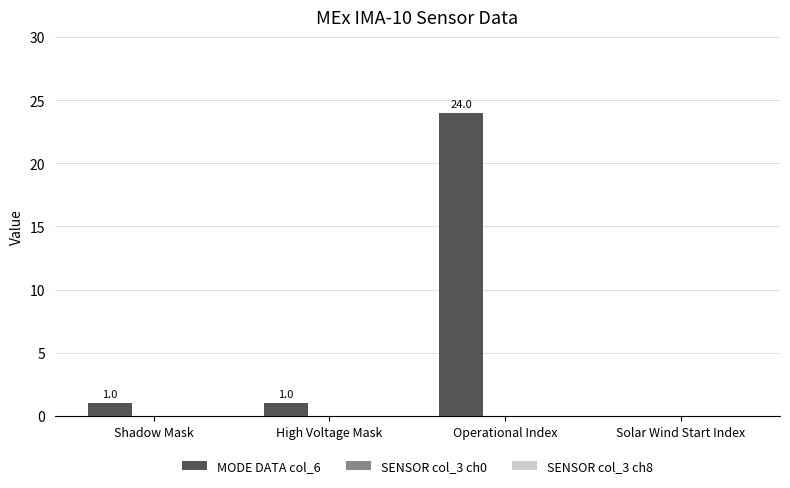

What is the maximum value shown in the chart?

24